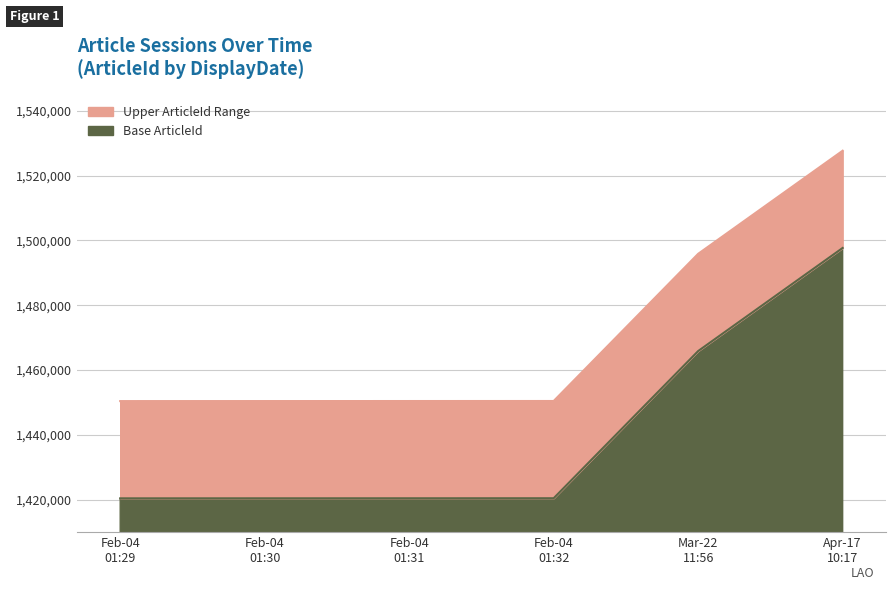

What is the maximum value shown in the chart?

1527680